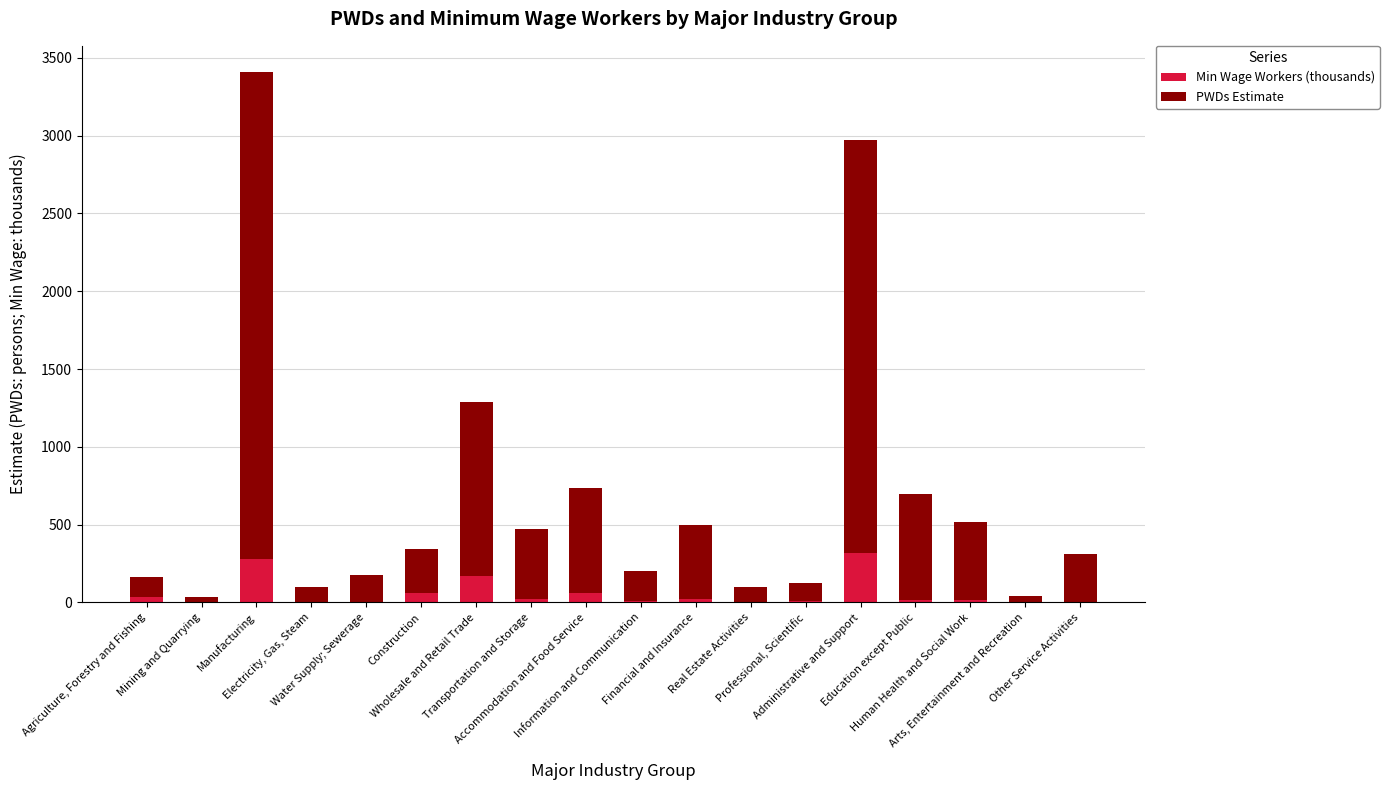

What is the sum of all Min Wage Workers (thousands) values?

1043.9